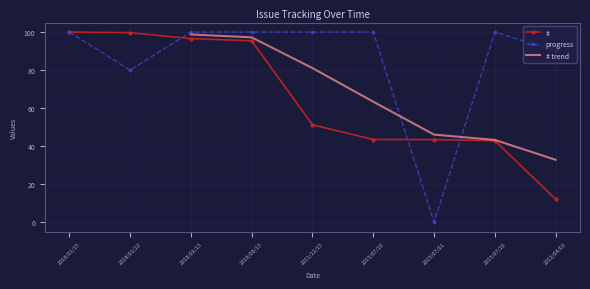

The value of progress at 2015/07/10 is 132.3. True or false?

False